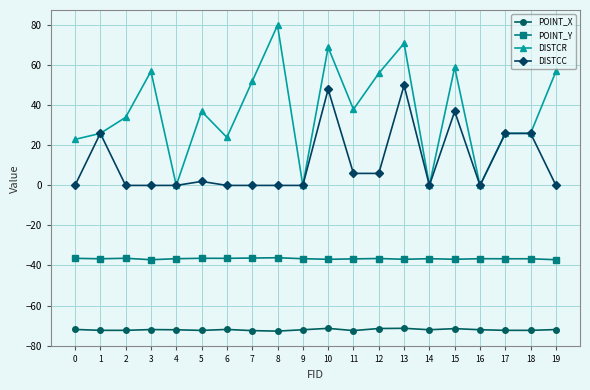

Rank the series by their maximum value, from highest to lowest.

DISTCR, DISTCC, POINT_Y, POINT_X